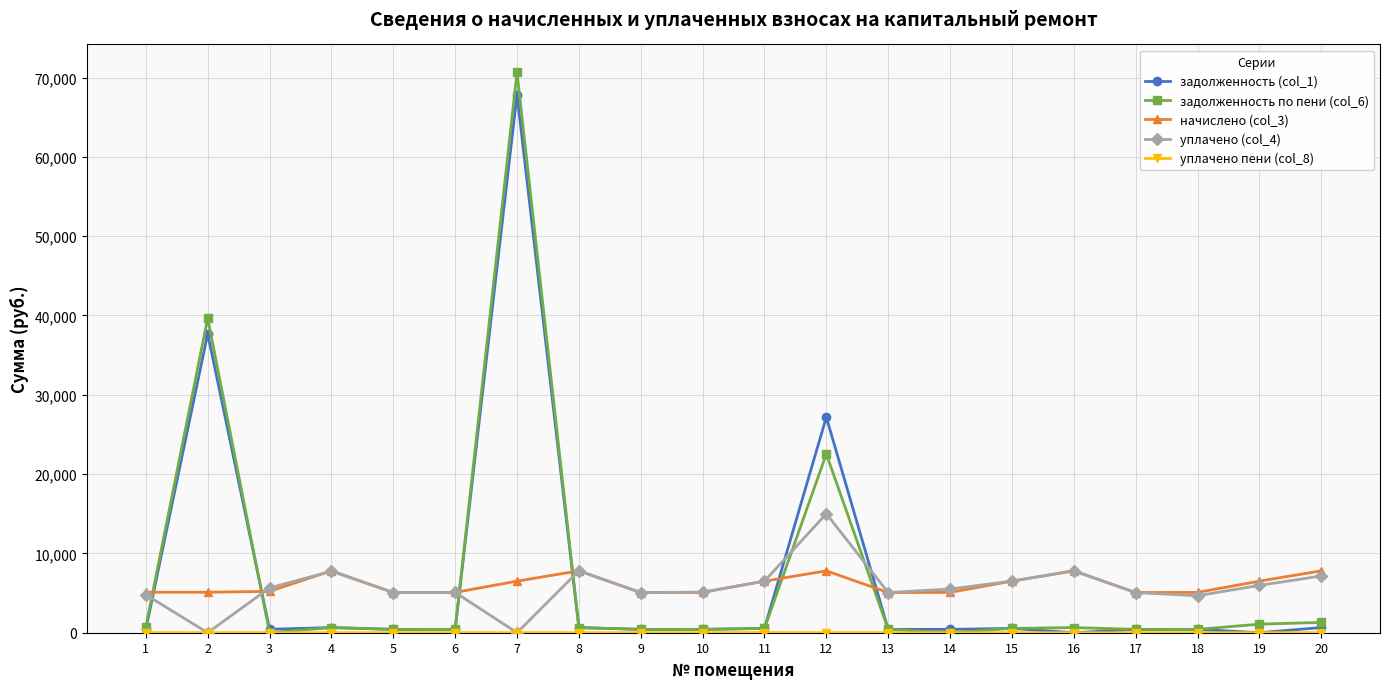

What is the value of the уплачено (col_4) point at the 16th from the left?

7802.8